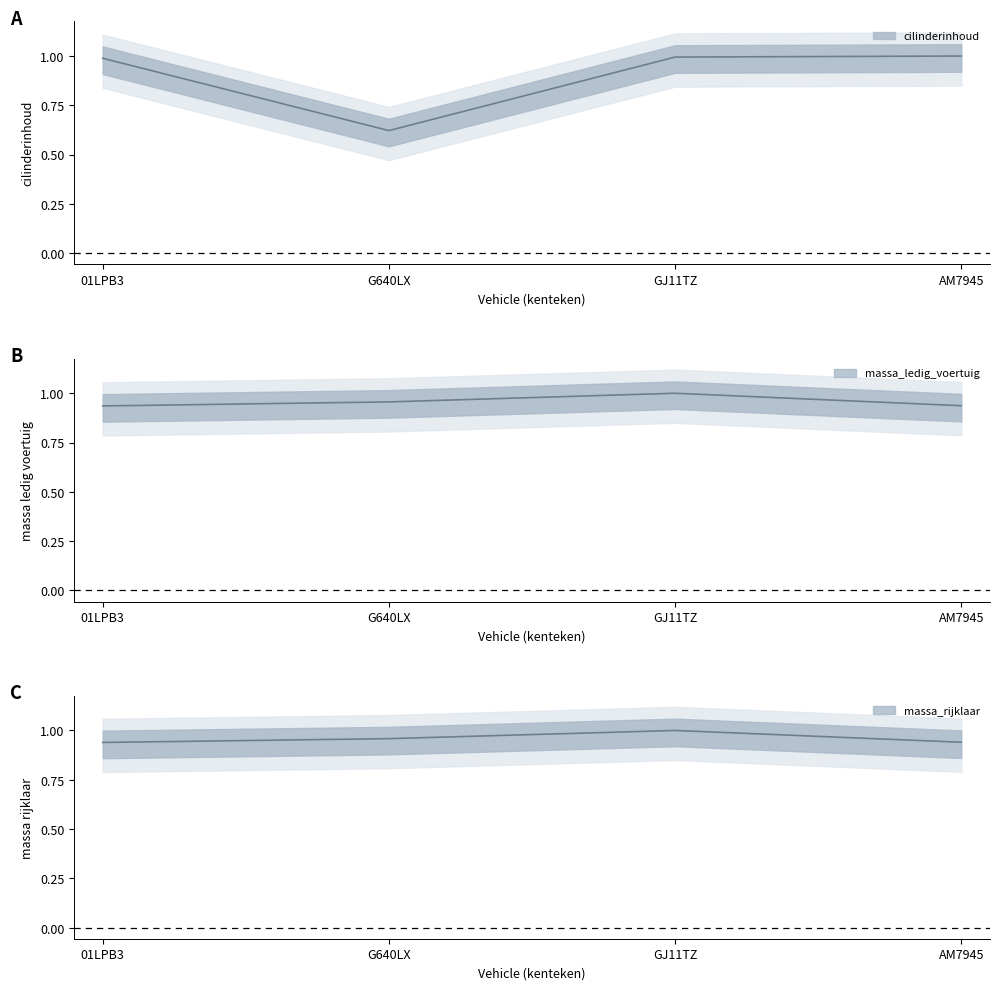

The value of massa_rijklaar at GJ11TZ is 1.0. True or false?

True